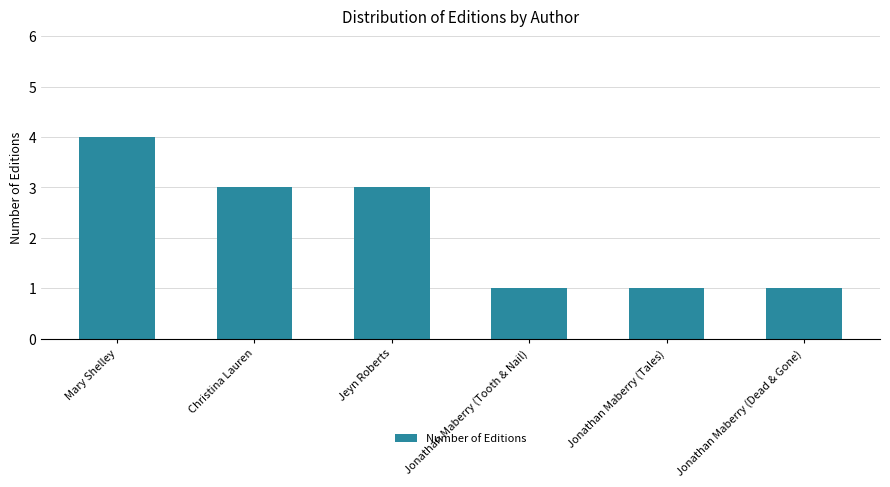

What is the minimum value shown in the chart?

1